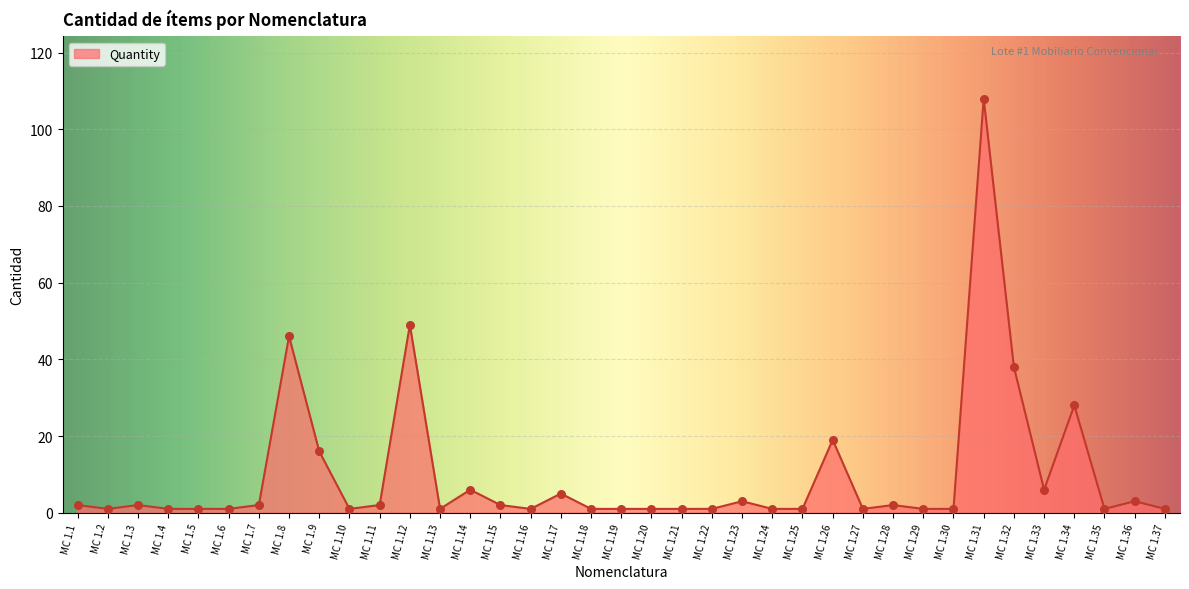

Between MC 1.22 and MC 1.15, which is larger?

MC 1.15